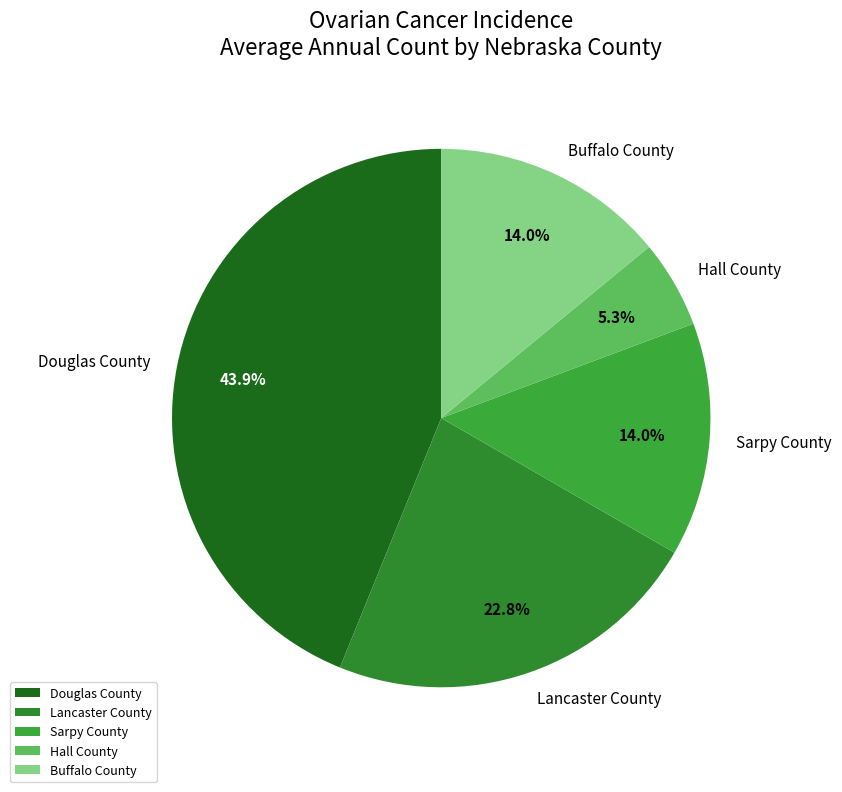

What is the largest slice in the pie chart?

Douglas County